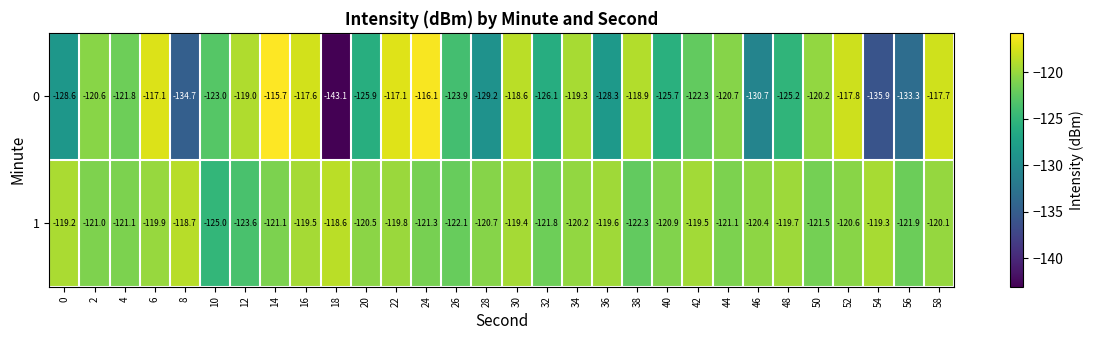

What is the difference between the highest and lowest values at 4?

0.7